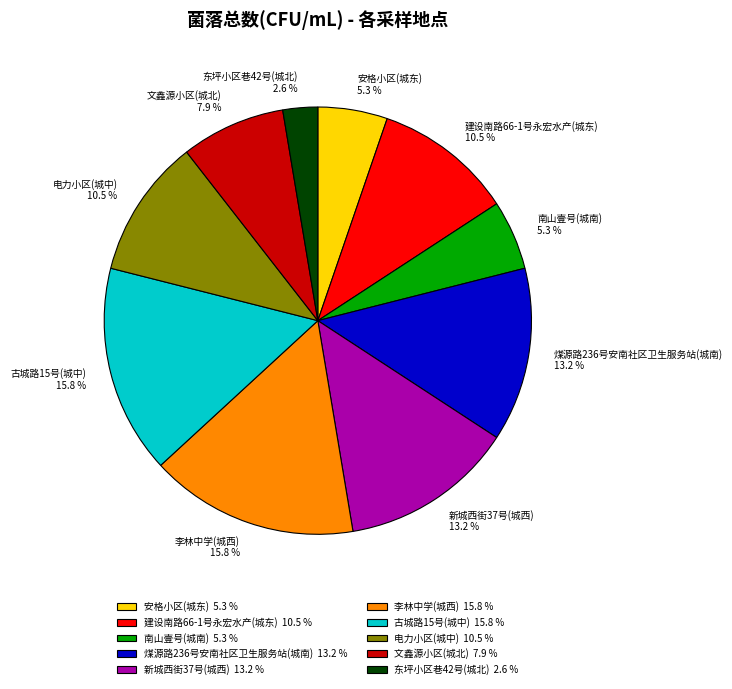

How many segments does this pie chart have?

10